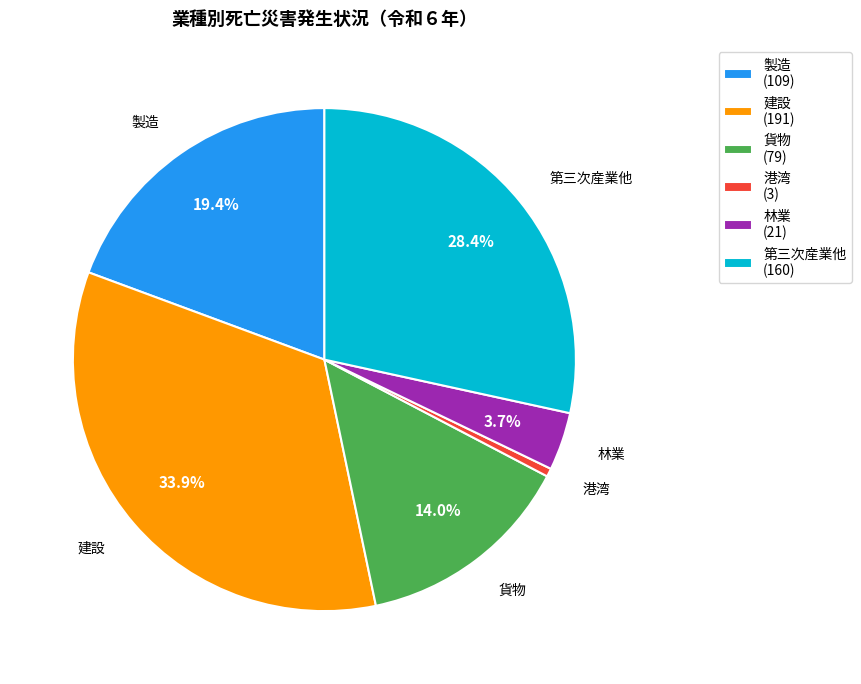

How many slices are in this pie chart?

6